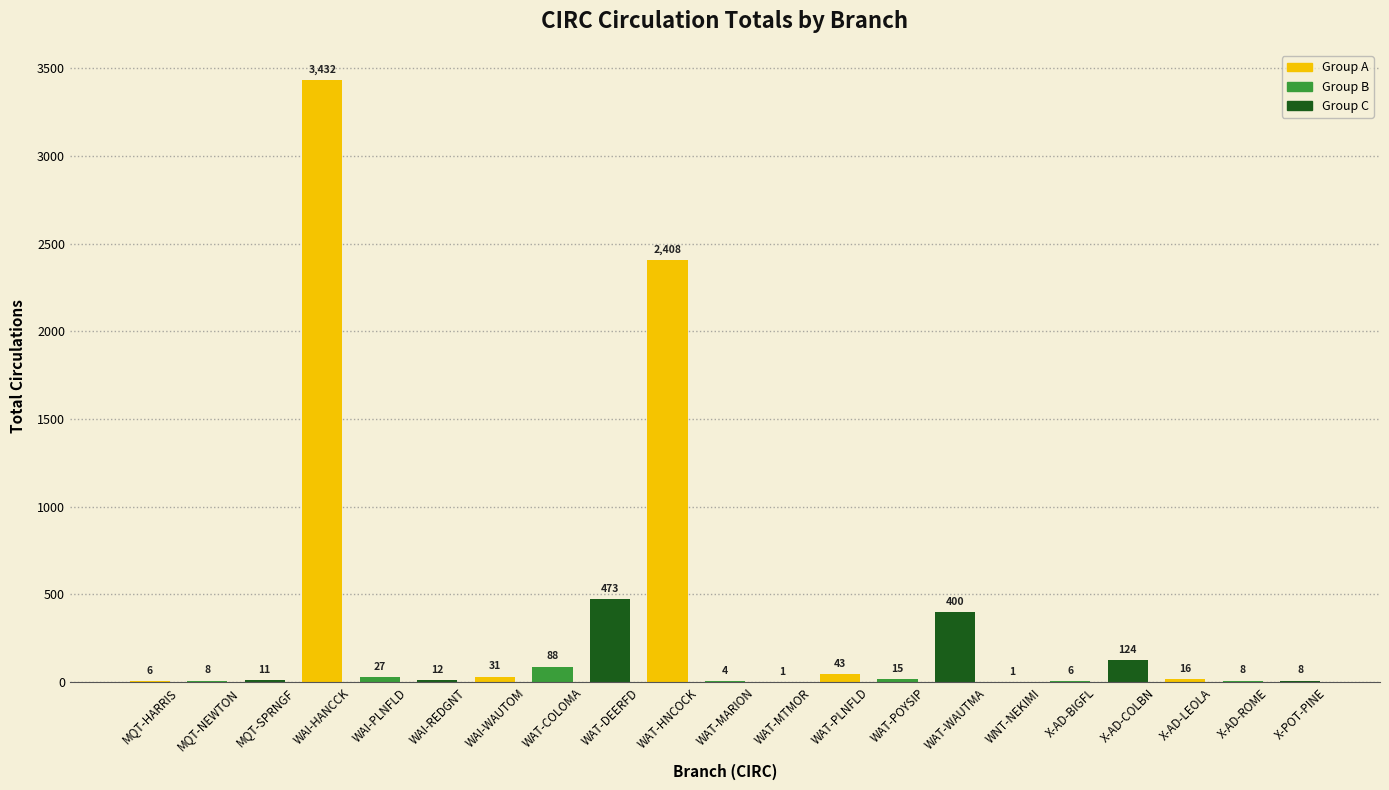

Reading left to right, extract all data points from this chart.

6	8	11	3432	27	12	31	88	473	2408	4	1	43	15	400	1	6	124	16	8	8